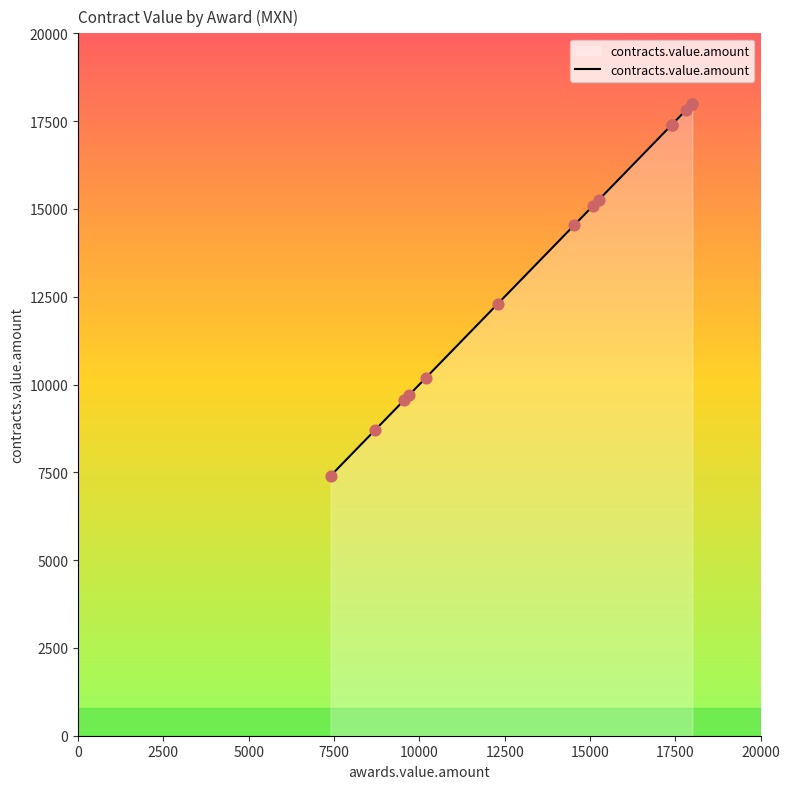

What is the change in value from 12500 to 15000?

+2244.5